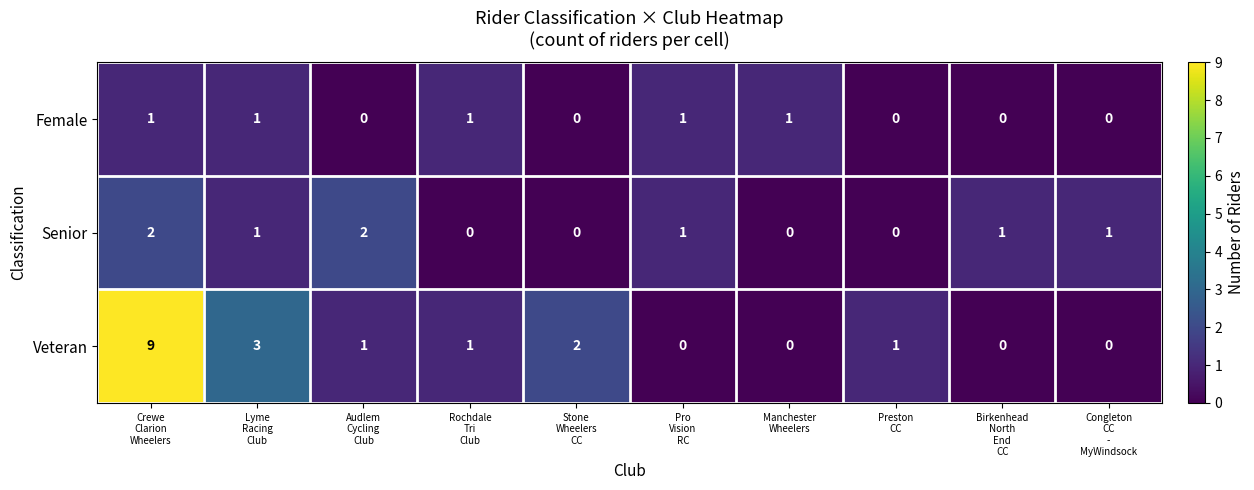

How many data points in Senior are less than 1?

4